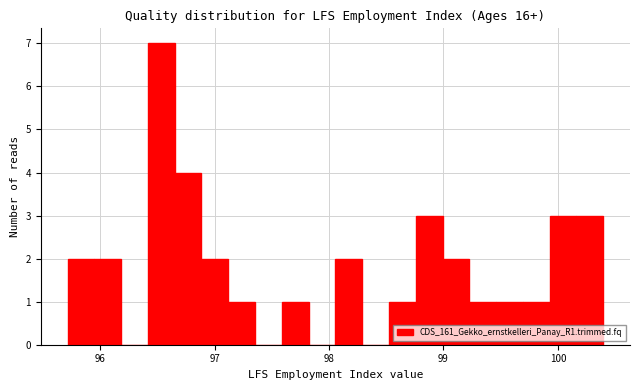

Around what value on the x-axis is the tallest bar? Give the approximate position of its centre, as read against the axis.

96.5